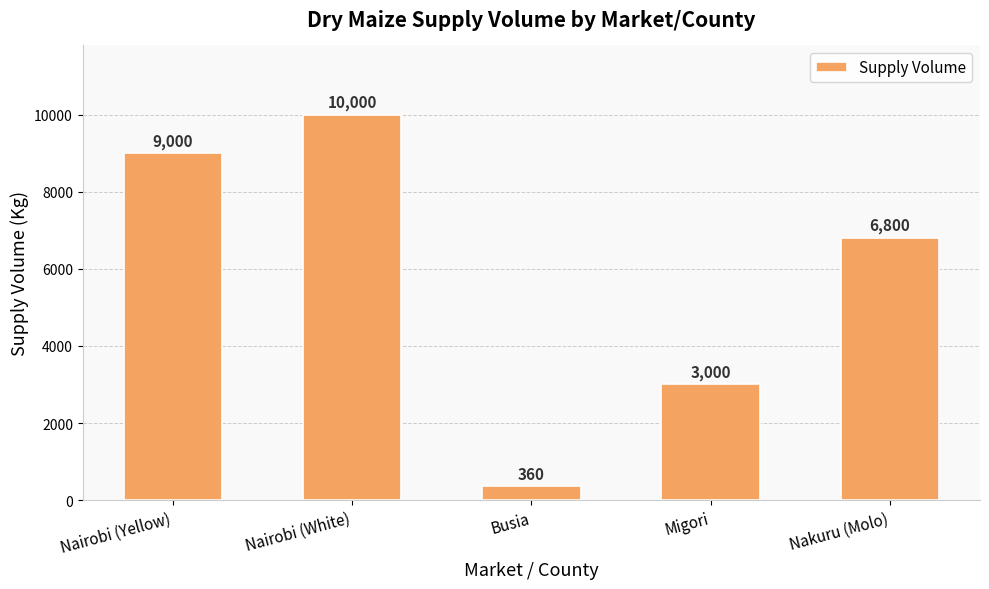

Read the value at Nairobi (Yellow), to the nearest 10.

9000